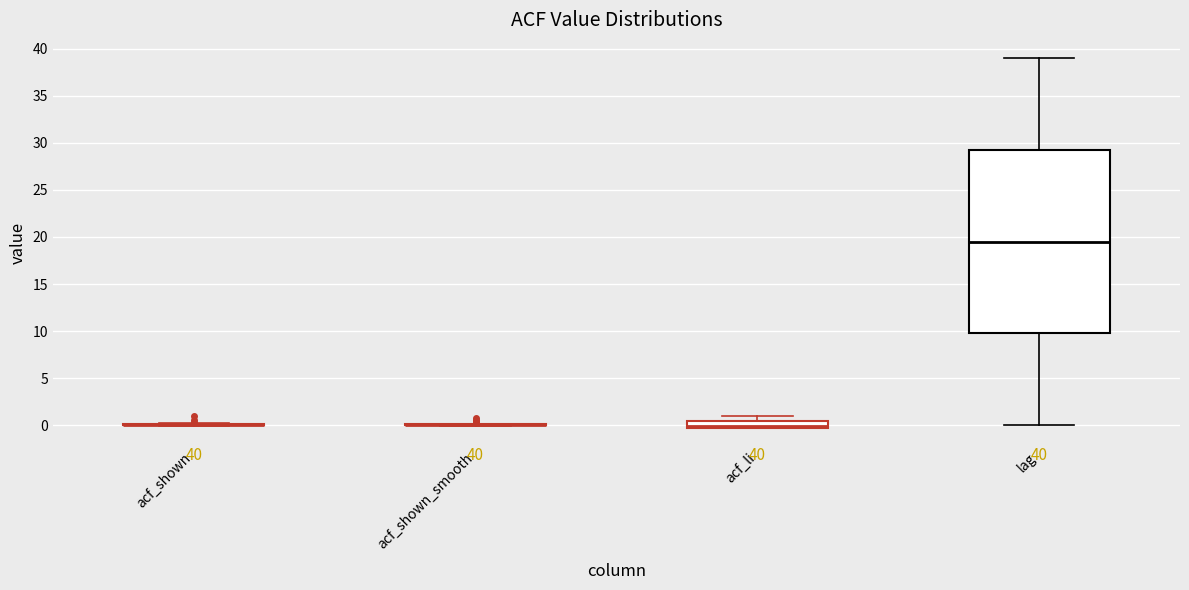

Which box is the tallest, from its lower edge to its upper edge?

lag